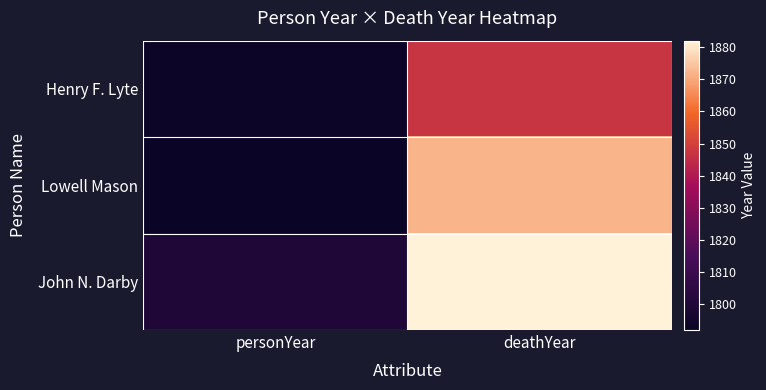

List the series in order of their overall mean, lowest first.

Henry F. Lyte, Lowell Mason, John N. Darby